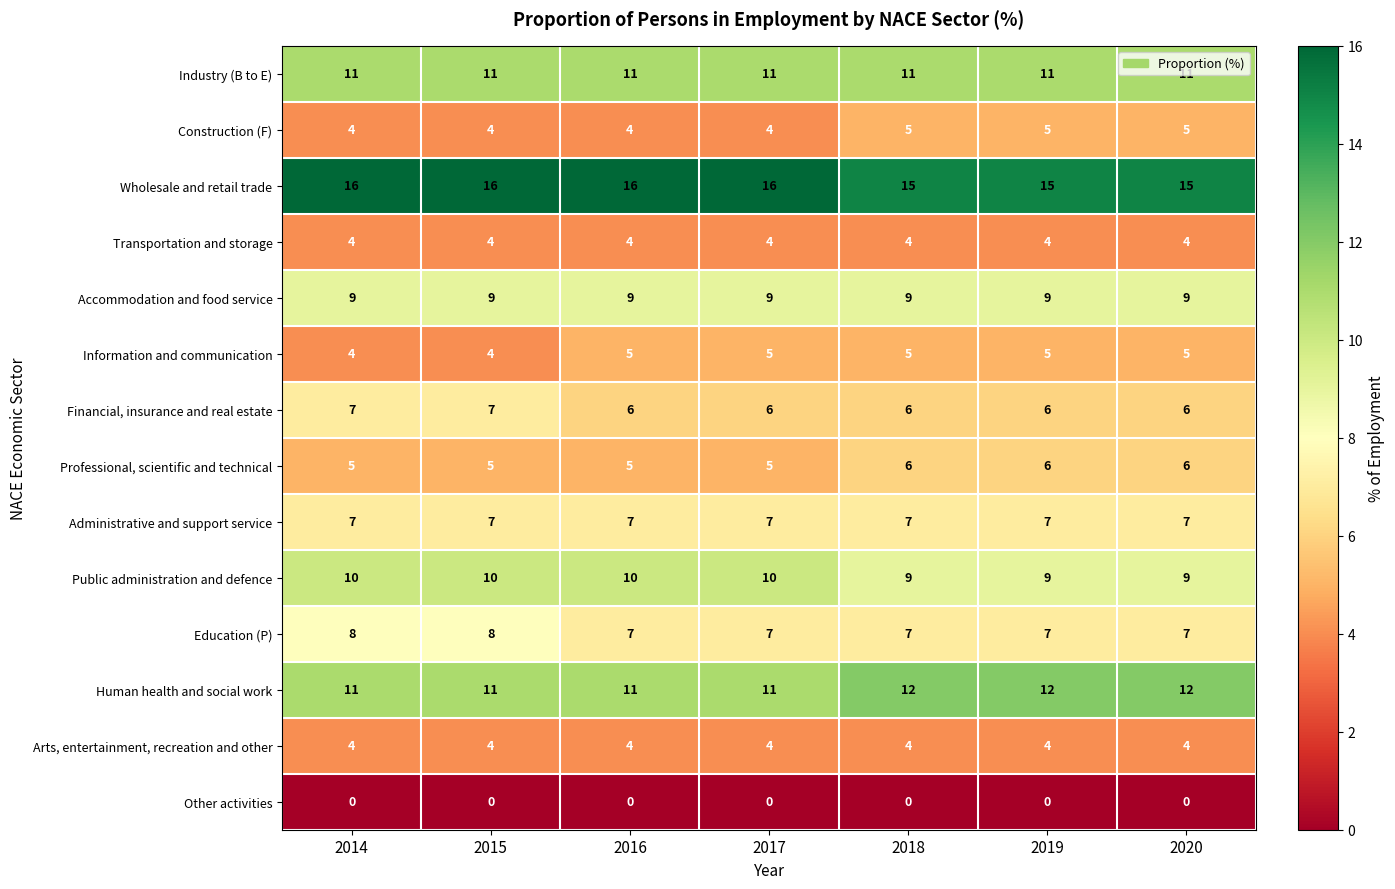

What is the sum of the Administrative and support service values at 2017 and 2016?

14